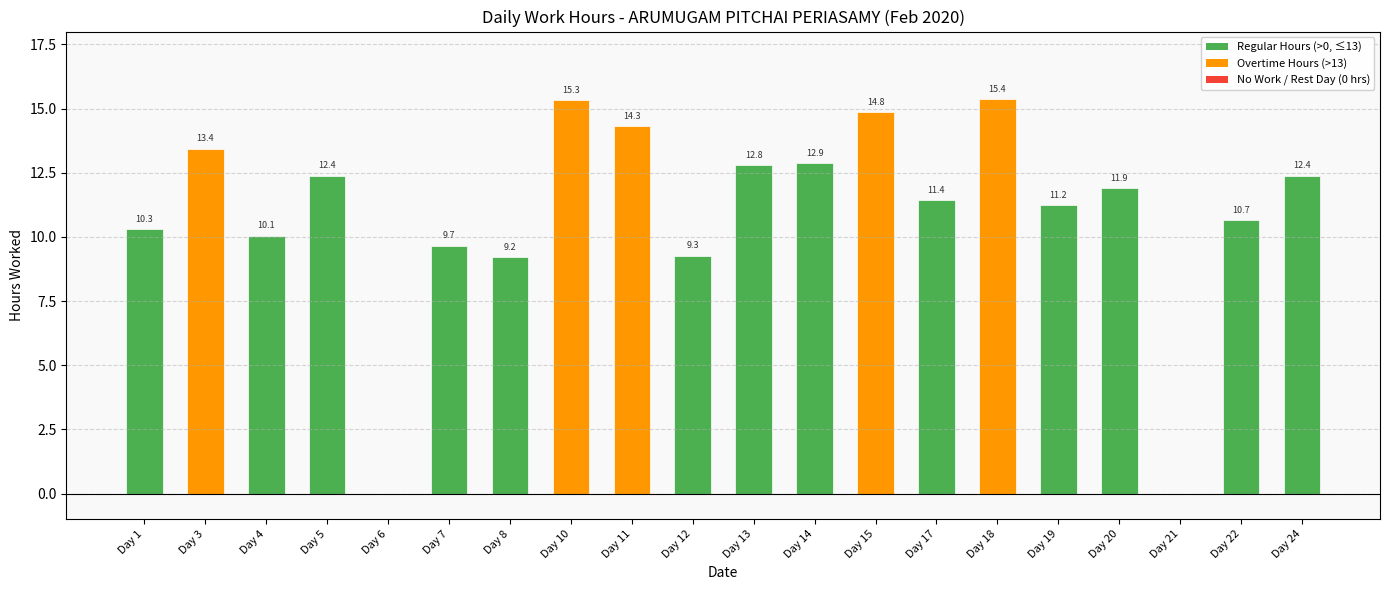

How many series are shown in this chart?

1